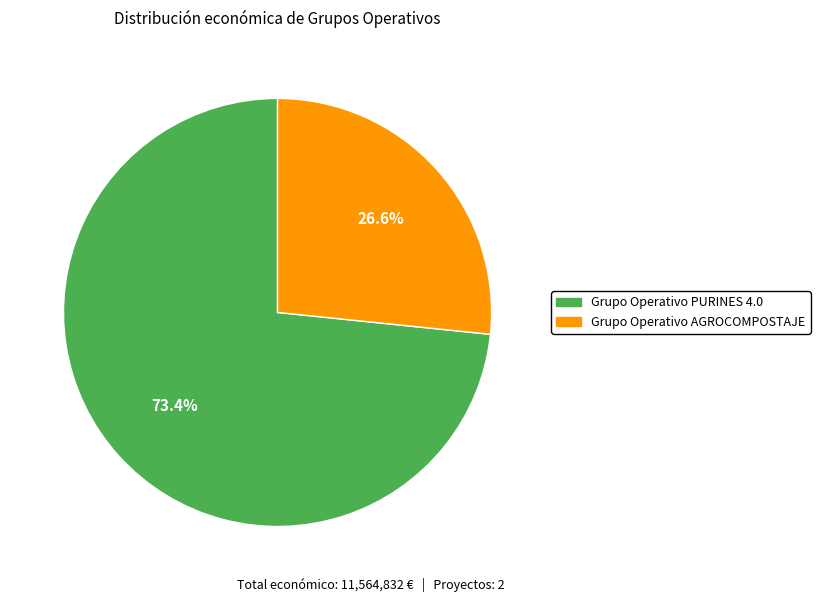

Which slice is the largest?

Grupo Operativo PURINES 4.0